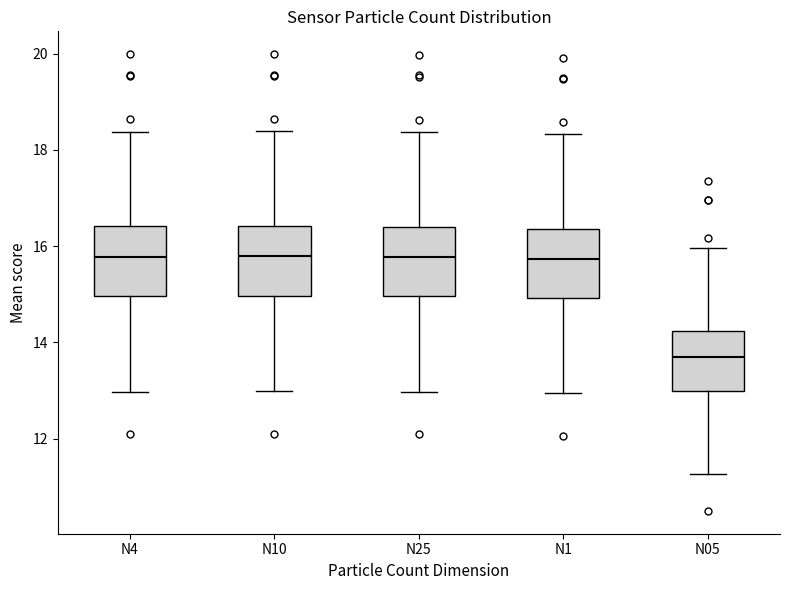

Which box's median line is the lowest?

N05